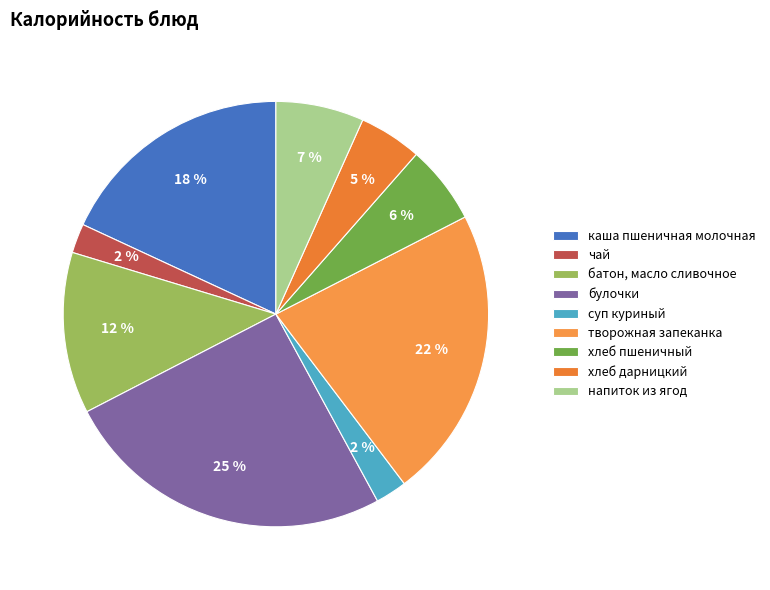

To the nearest percent, what is the difference between the largest and smallest slice percentages?

23%